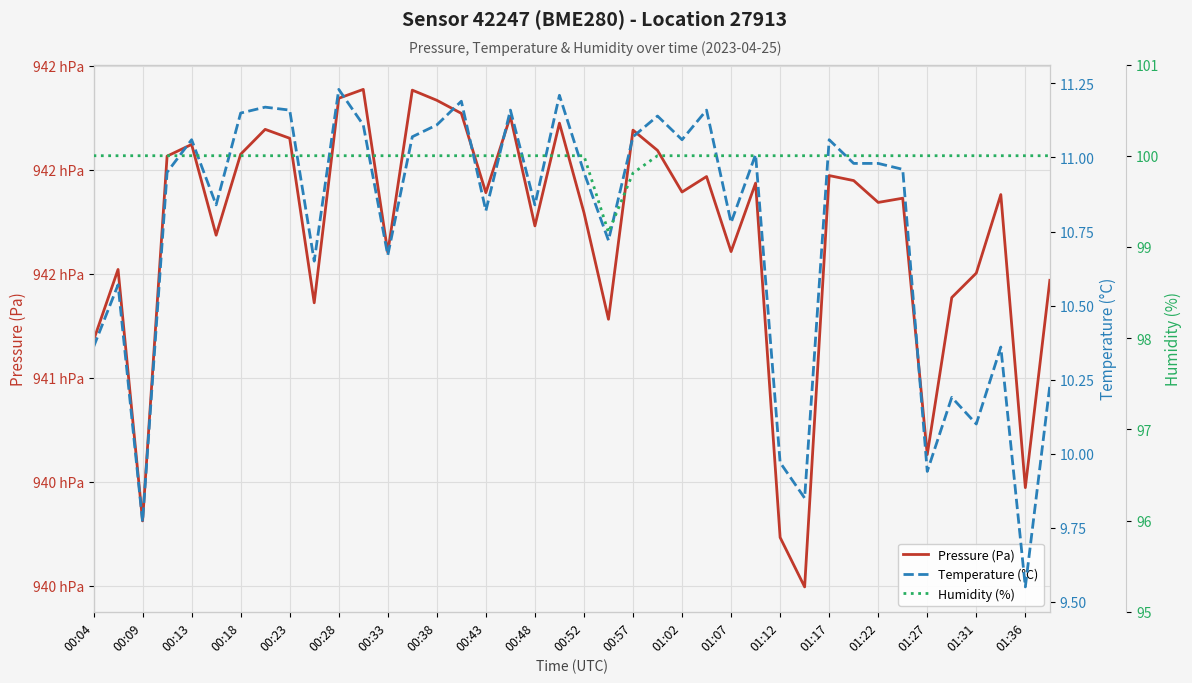

What is the difference between the maximum and minimum values in the Humidity (%) series?

0.8